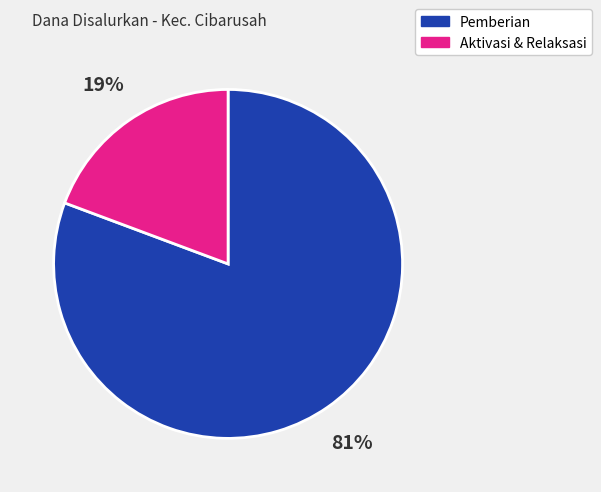

The Pemberian slice represents 69% of the pie. True or false?

False